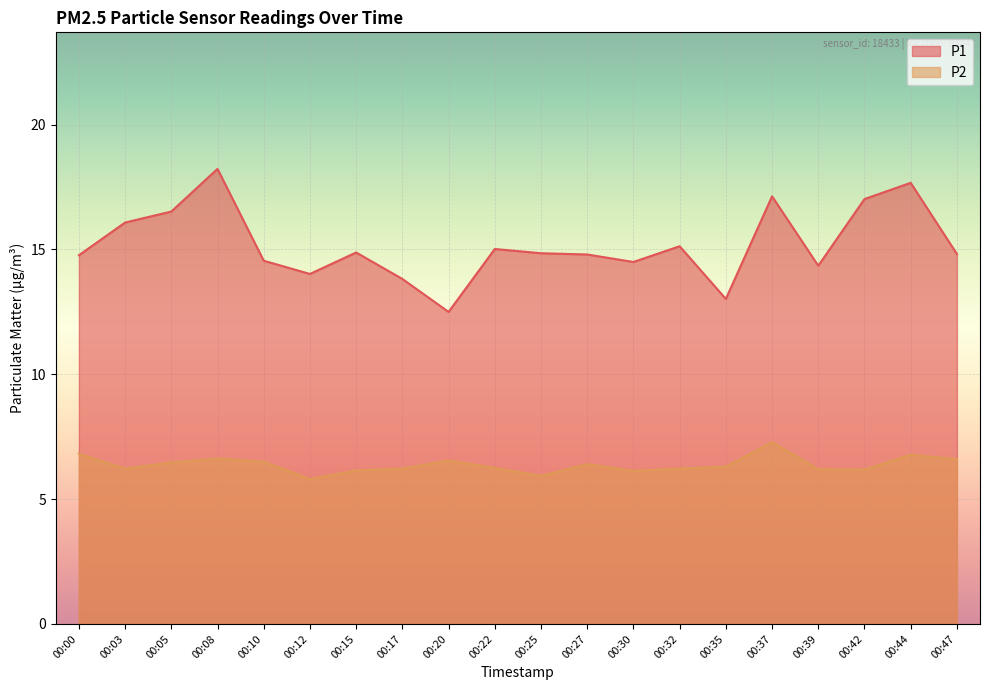

Count the number of data series in this chart.

2